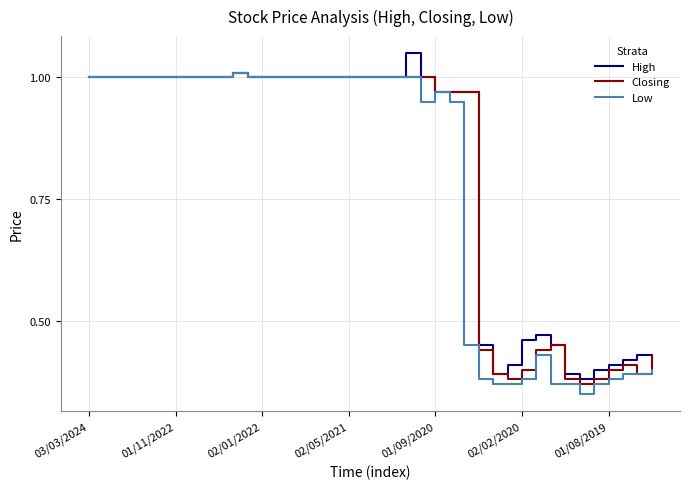

What are all the series names shown in the legend?

High, Closing, Low